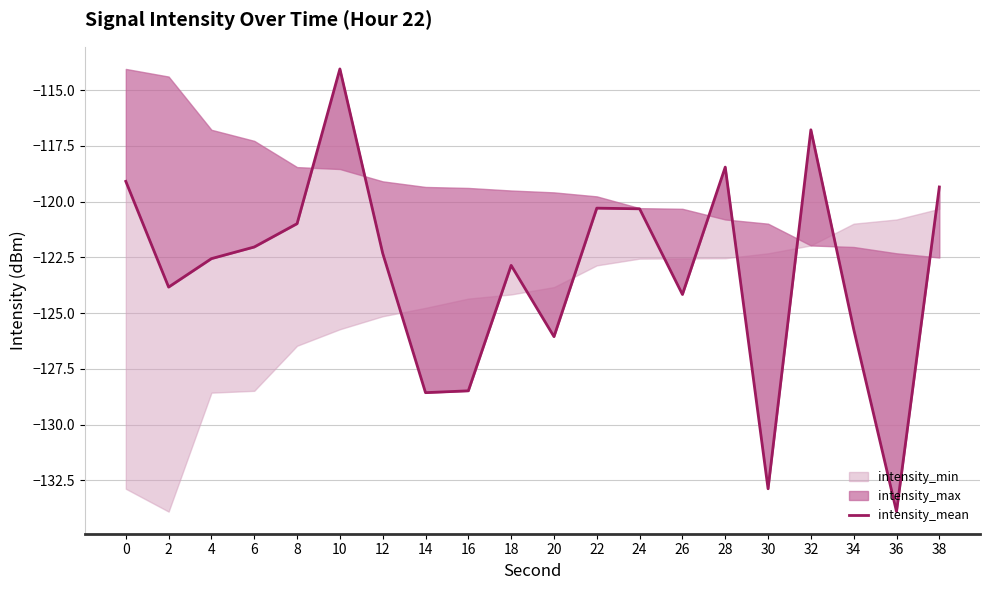

Which category has the highest value across all series?

10